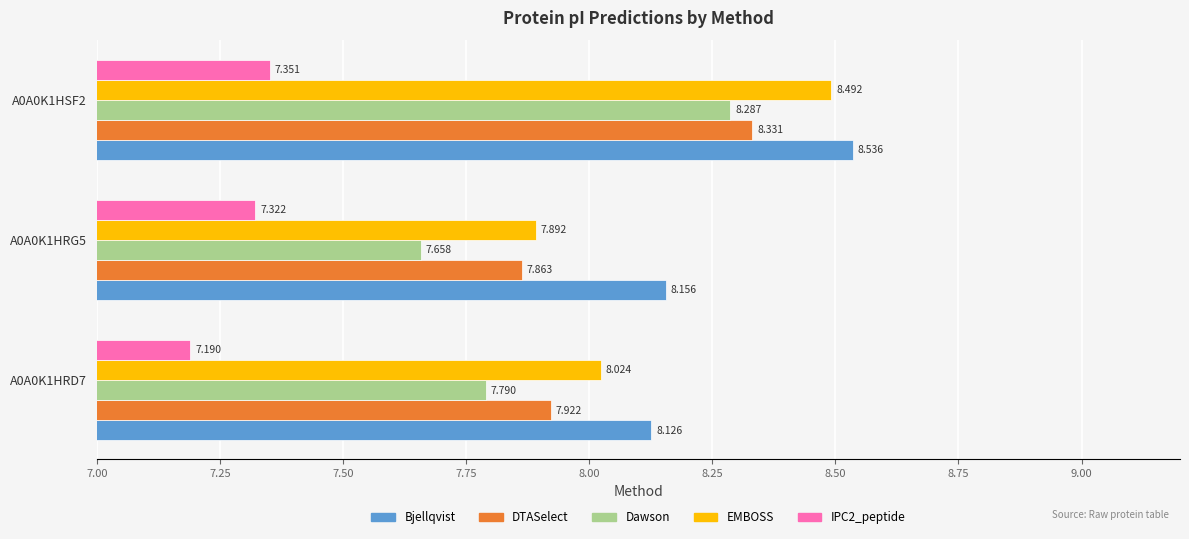

Which series has the widest spread of values?

Dawson